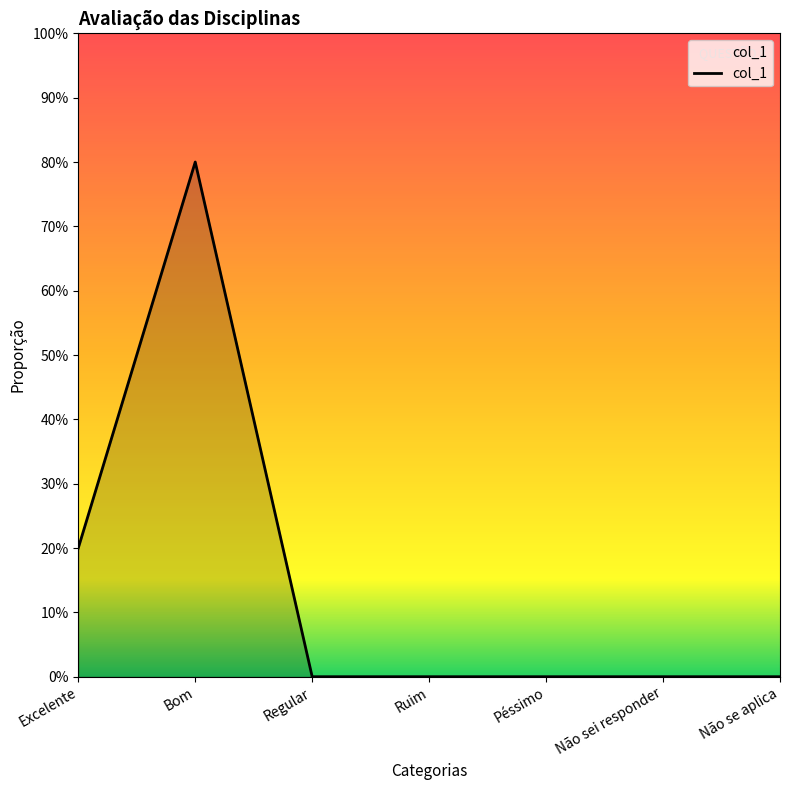

What is the difference between the maximum and second lowest values?

0.8